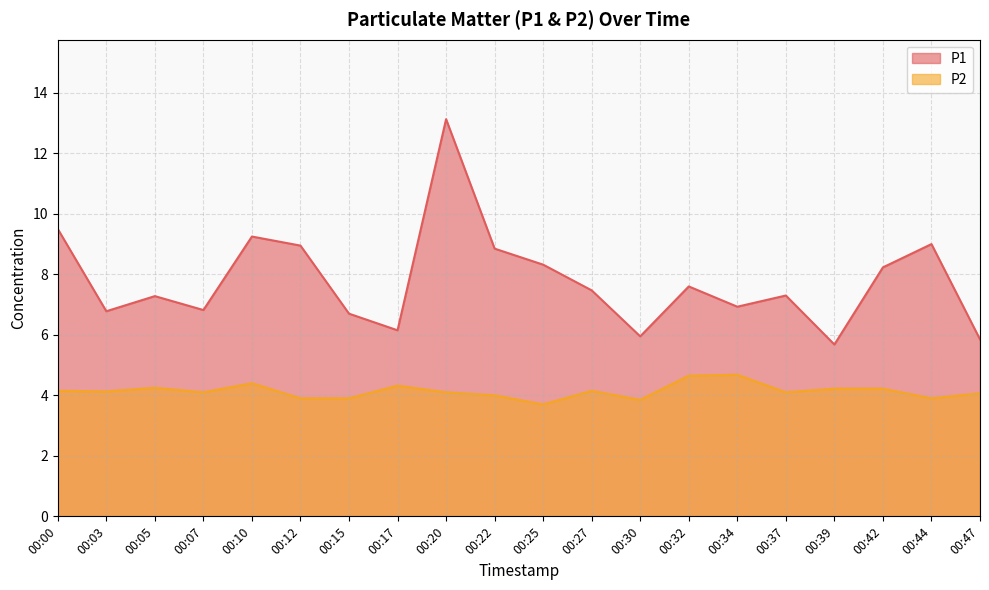

List the series in order of their peak value, highest first.

P1, P2